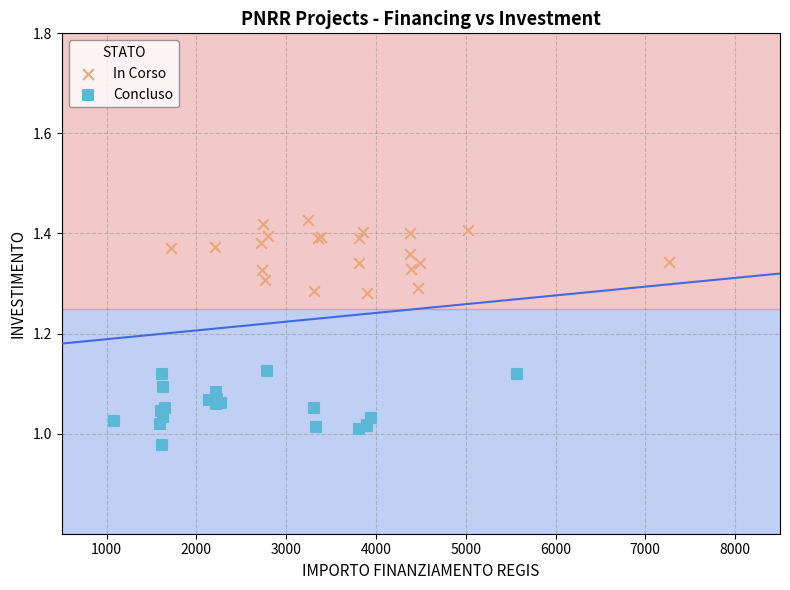

Which series contains the lowest Y value?

Concluso